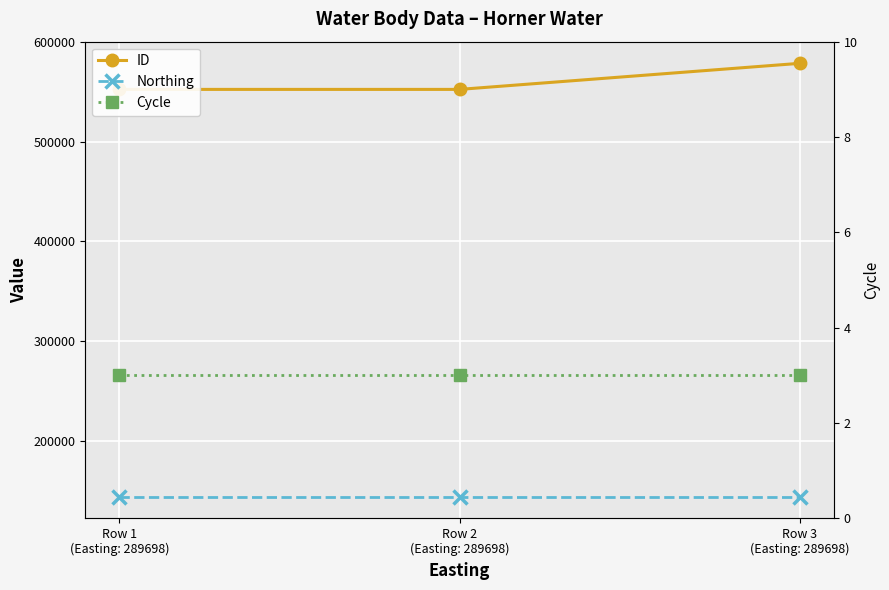

Reading left to right, extract all data points from this chart.

ID: Row 1
(Easting: 289698)=552568	Row 2
(Easting: 289698)=552567	Row 3
(Easting: 289698)=578710
Northing: Row 1
(Easting: 289698)=143917	Row 2
(Easting: 289698)=143917	Row 3
(Easting: 289698)=143917
Cycle: Row 1
(Easting: 289698)=3	Row 2
(Easting: 289698)=3	Row 3
(Easting: 289698)=3